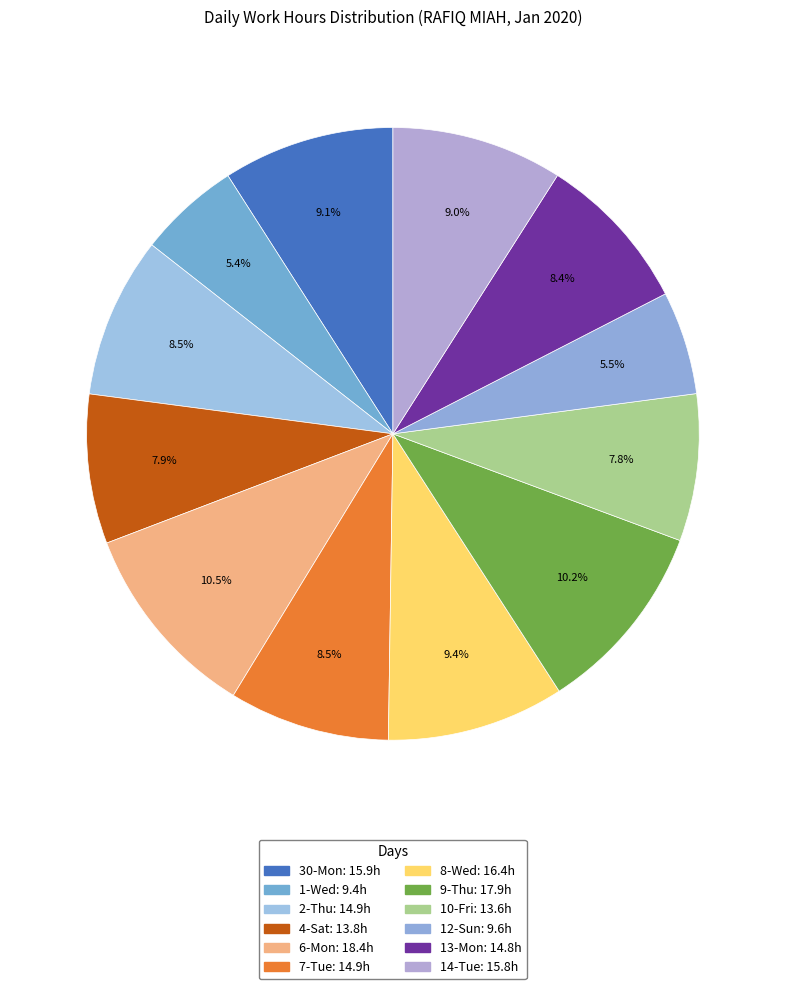

What portion of the pie excludes 14-Tue?

91.0%